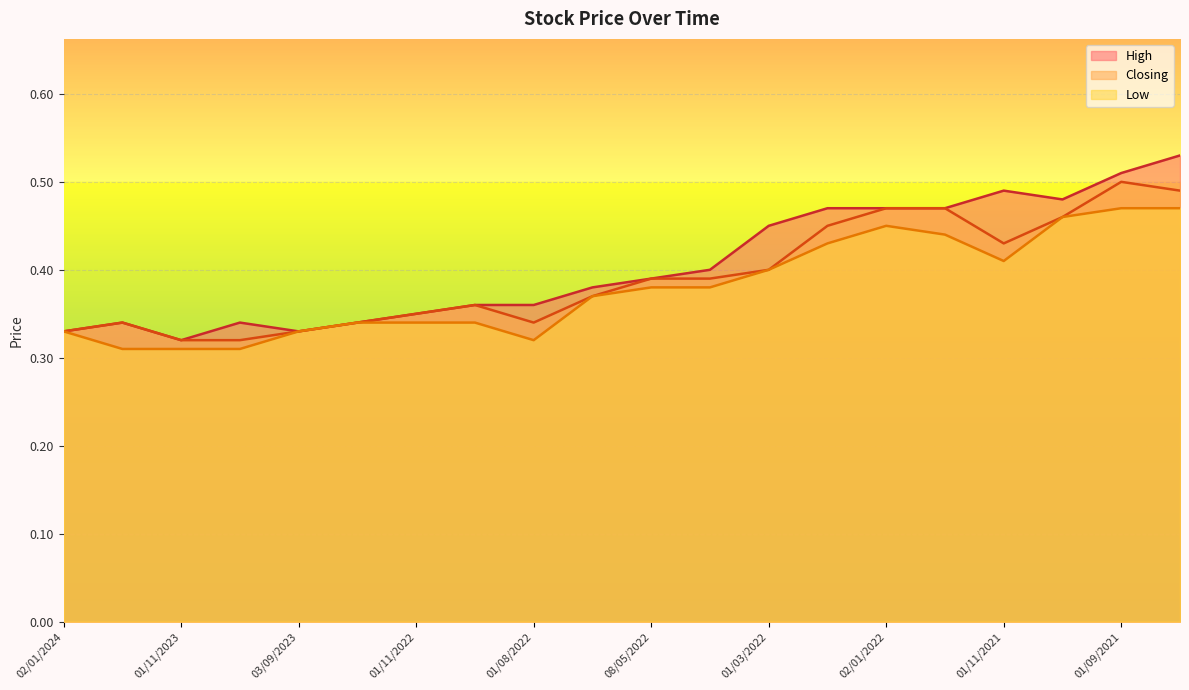

List the series in order of their peak value, lowest first.

Low, Closing, High